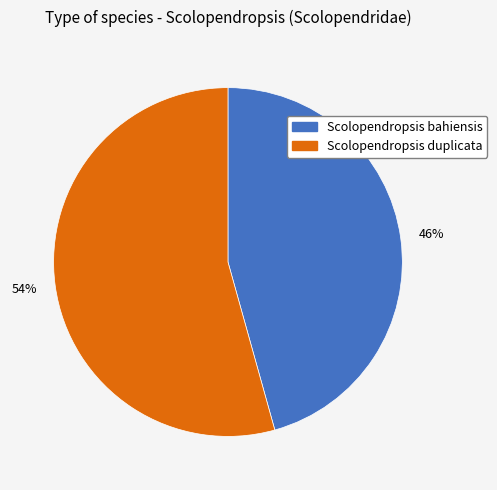

To the nearest percent, what percentage of the pie is Scolopendropsis duplicata?

54%